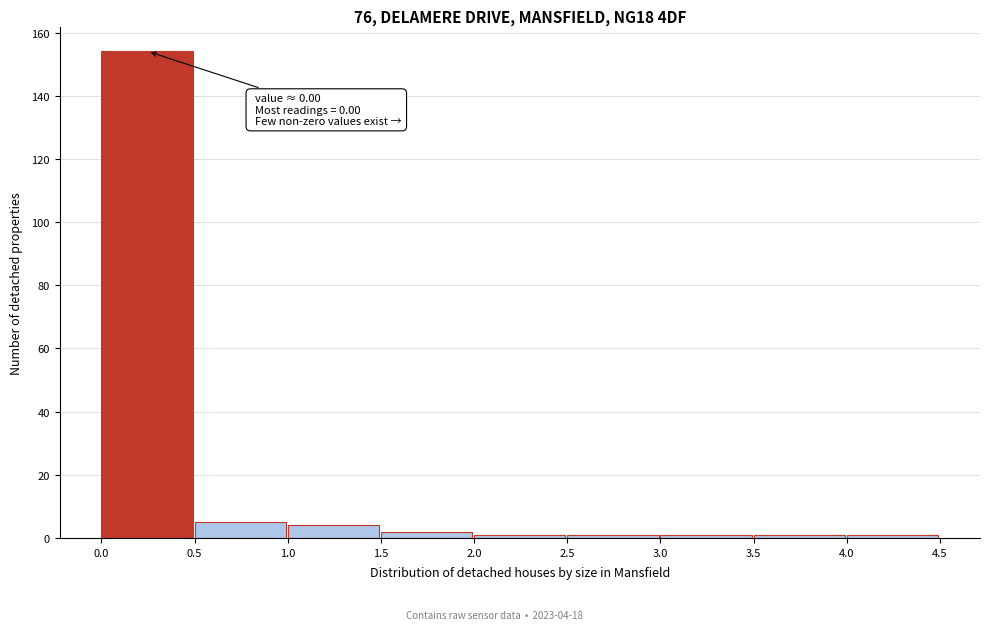

Which range on the x-axis has the tallest bar?

0.0 to 0.5